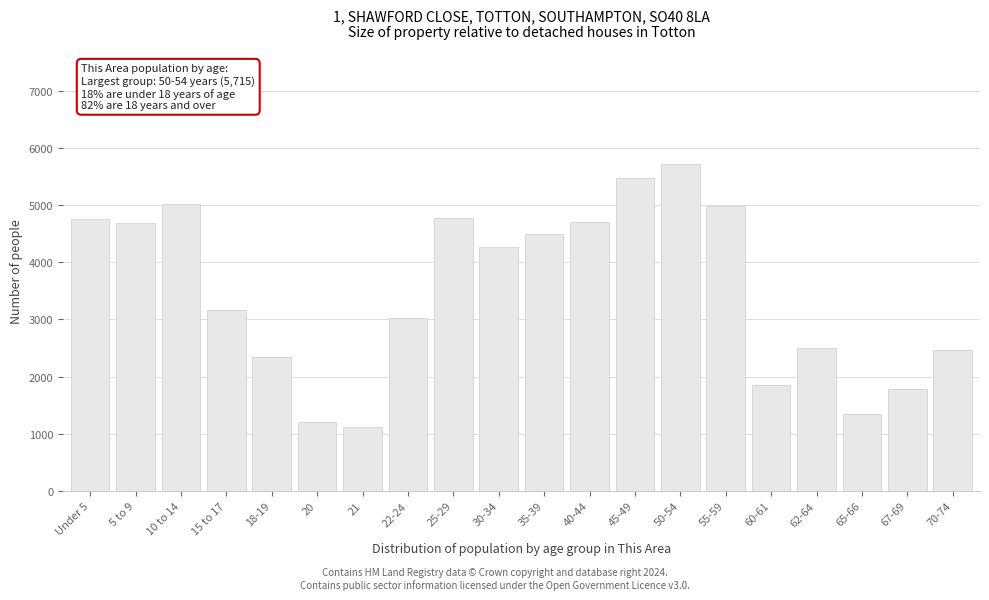

What is the average value?

3485